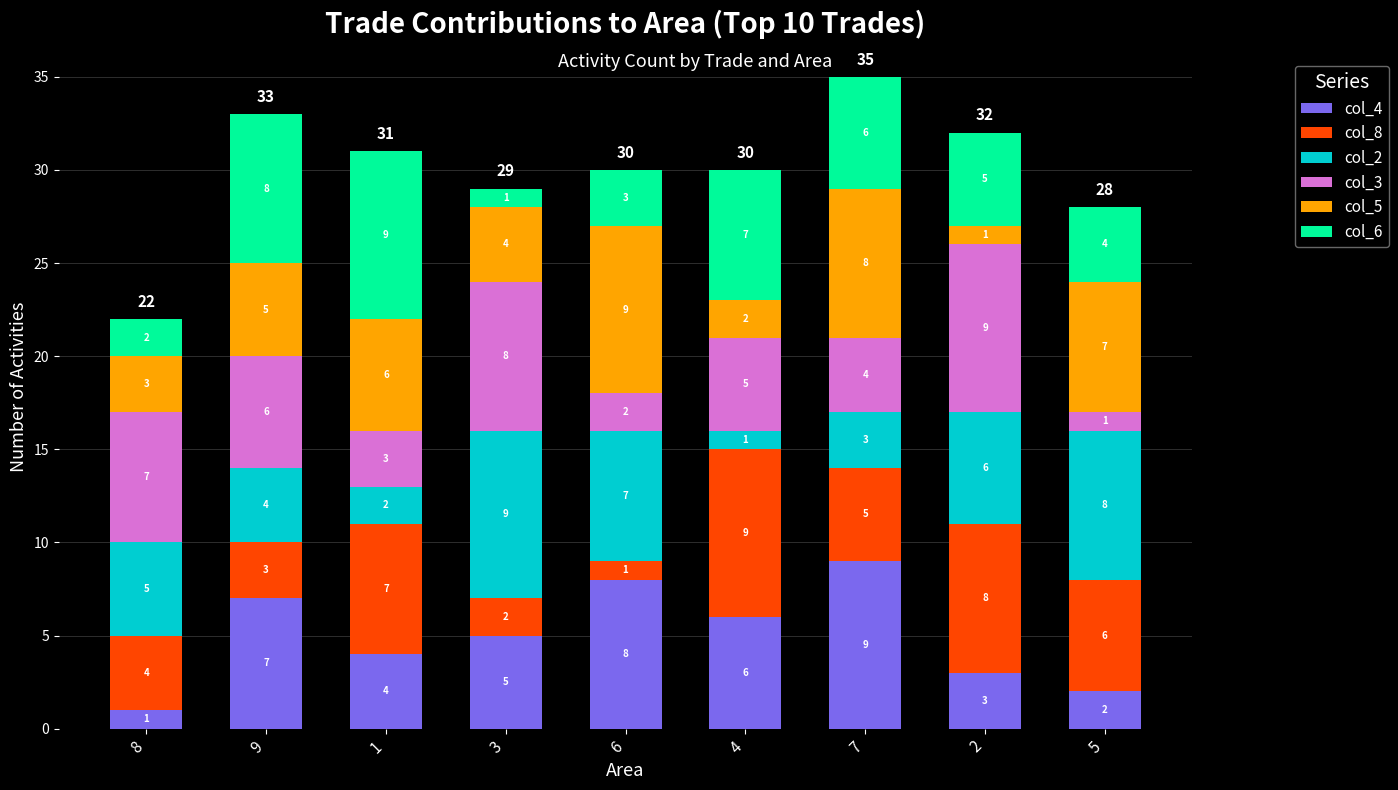

The col_4 series shows 3 at 2. True or false?

True